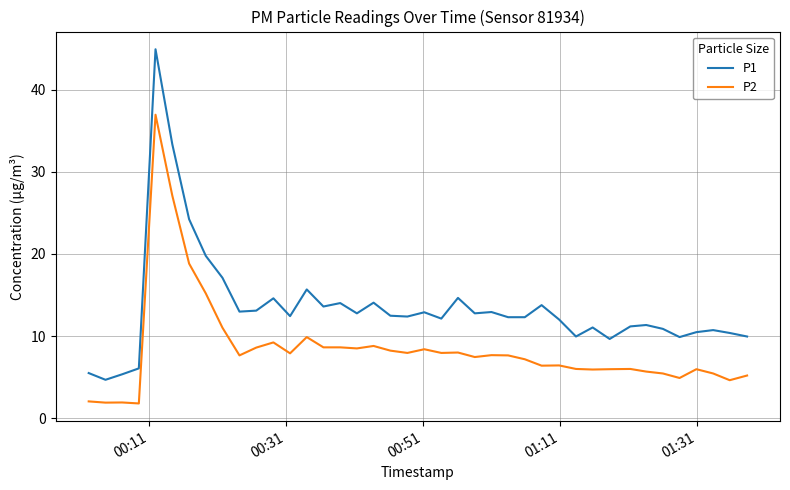

Which series has the largest total across all categories?

P1